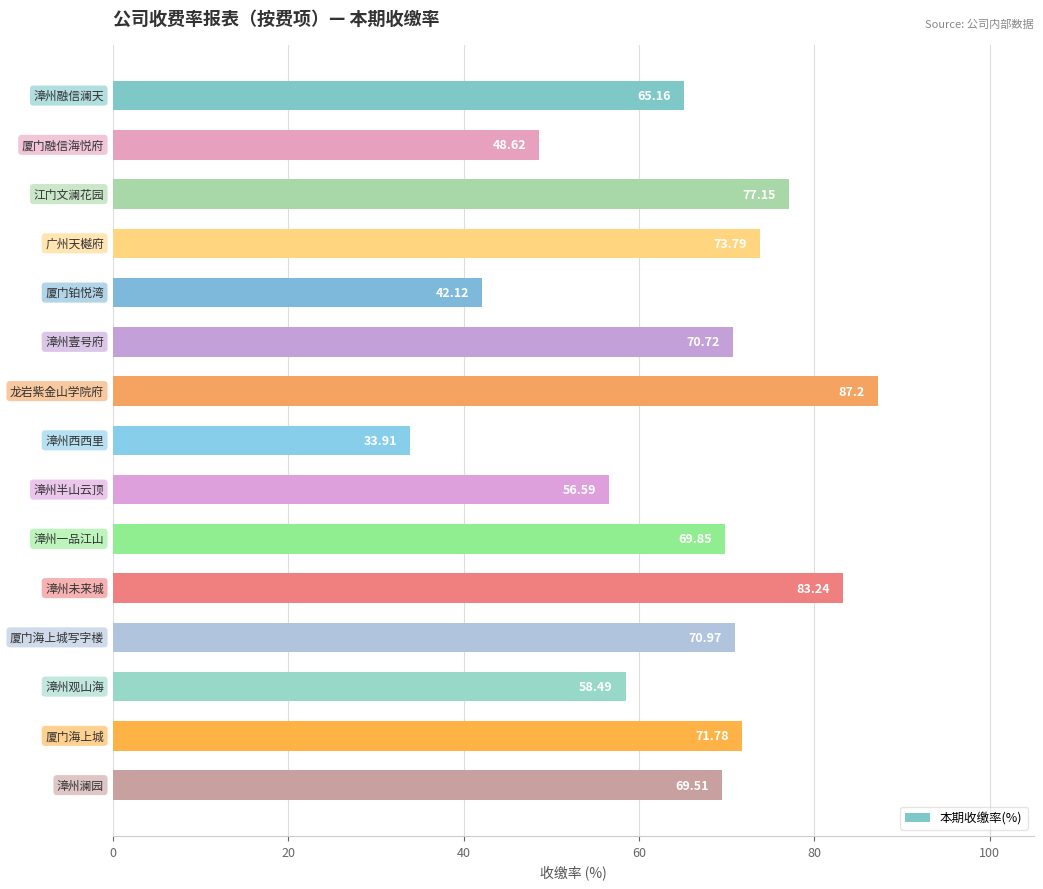

What is the sum of all values?

979.1